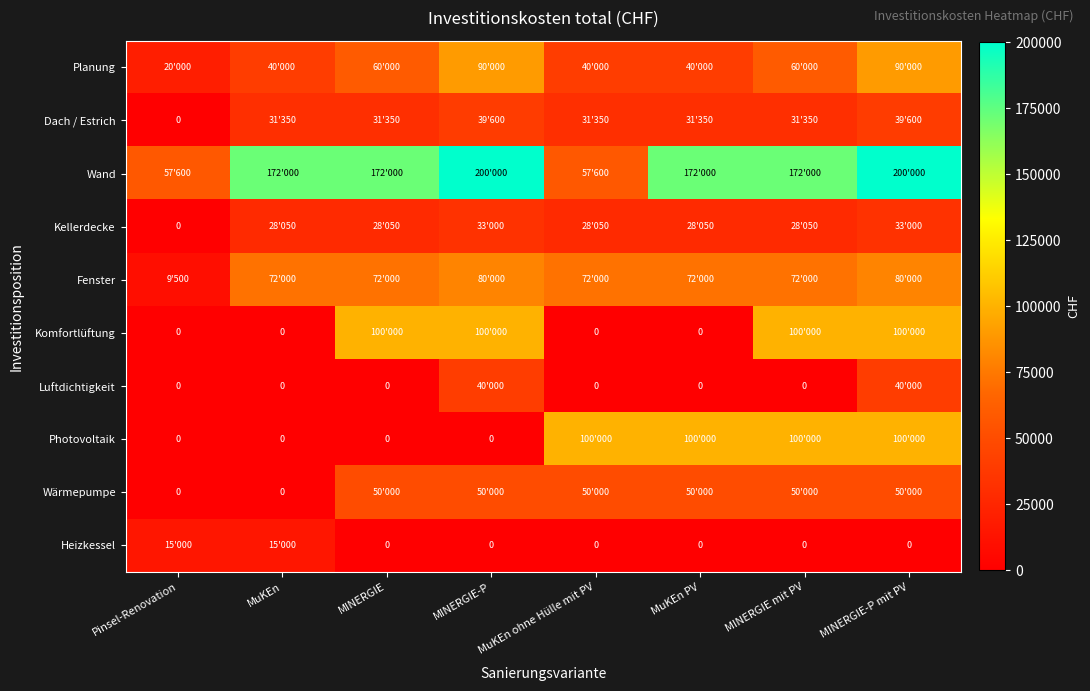

What is the difference between the maximum and second lowest values in the Photovoltaik series?

100000